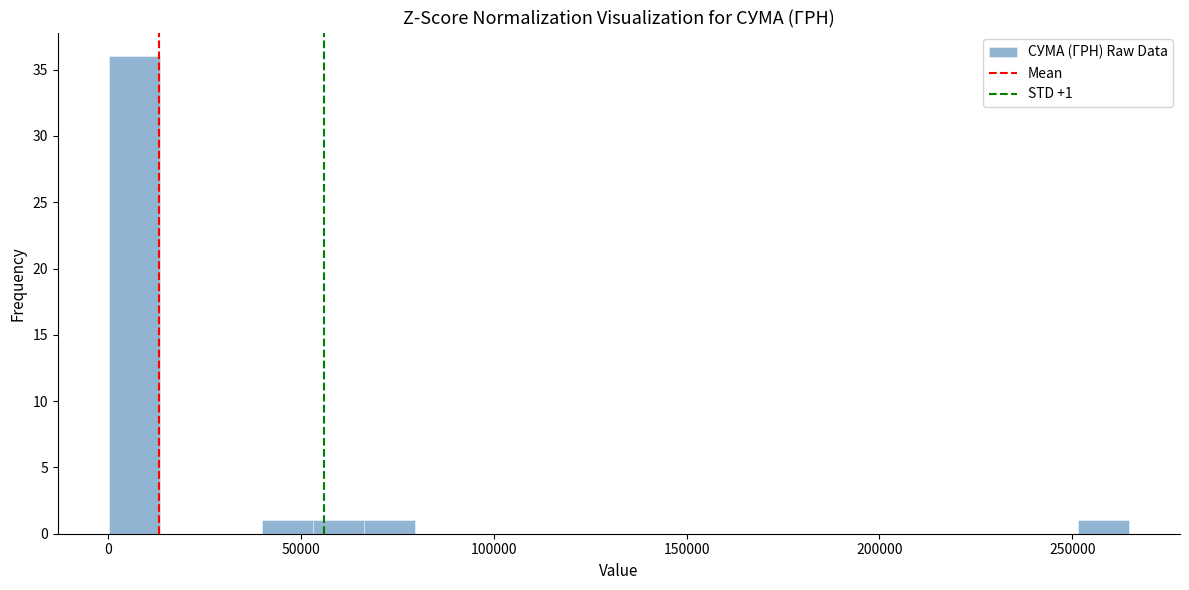

Read against the x-axis, roughly where is the centre of the tallest bar?

5000